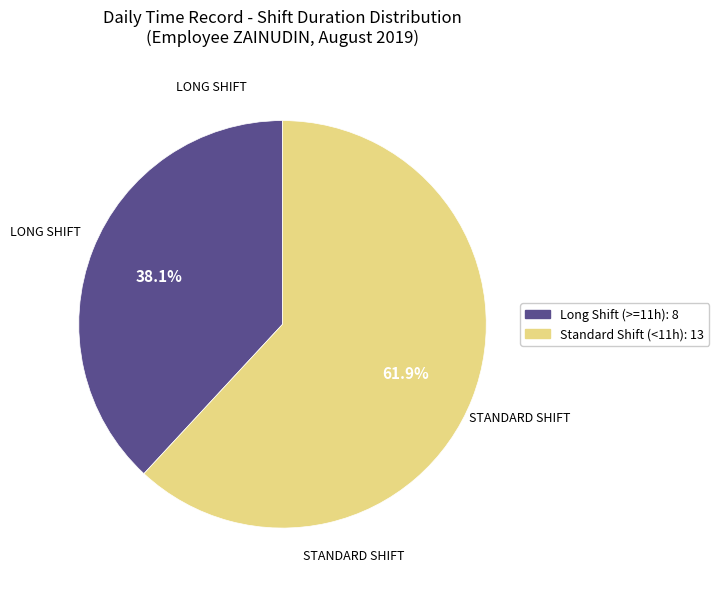

Does any single category account for the majority?

Yes